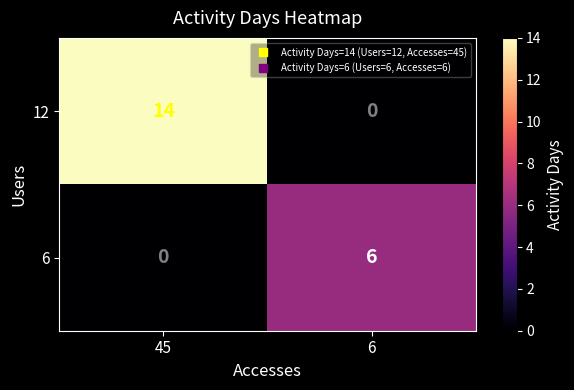

Rank the series by their maximum value, from lowest to highest.

6, 12